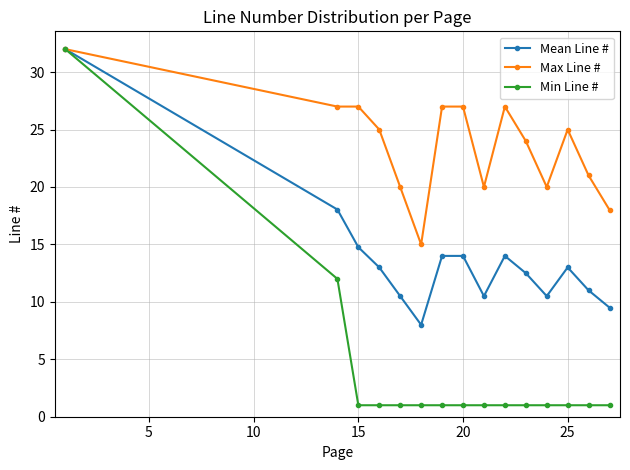

Reading right to left, what are all the values shown in this chart?

Mean Line #: 9.5	11.0	13.0	10.5	12.5	14.0	10.5	14.0	14.0	8.0	10.5	13.0	14.8	18.0	32.0
Max Line #: 18.0	21.0	25.0	20.0	24.0	27.0	20.0	27.0	27.0	15.0	20.0	25.0	27.0	27.0	32.0
Min Line #: 1.0	1.0	1.0	1.0	1.0	1.0	1.0	1.0	1.0	1.0	1.0	1.0	1.0	12.0	32.0